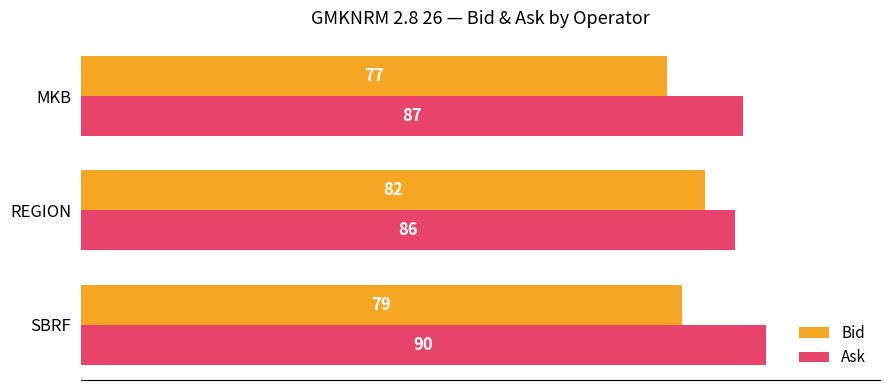

The Ask series shows 87 at MKB. True or false?

True